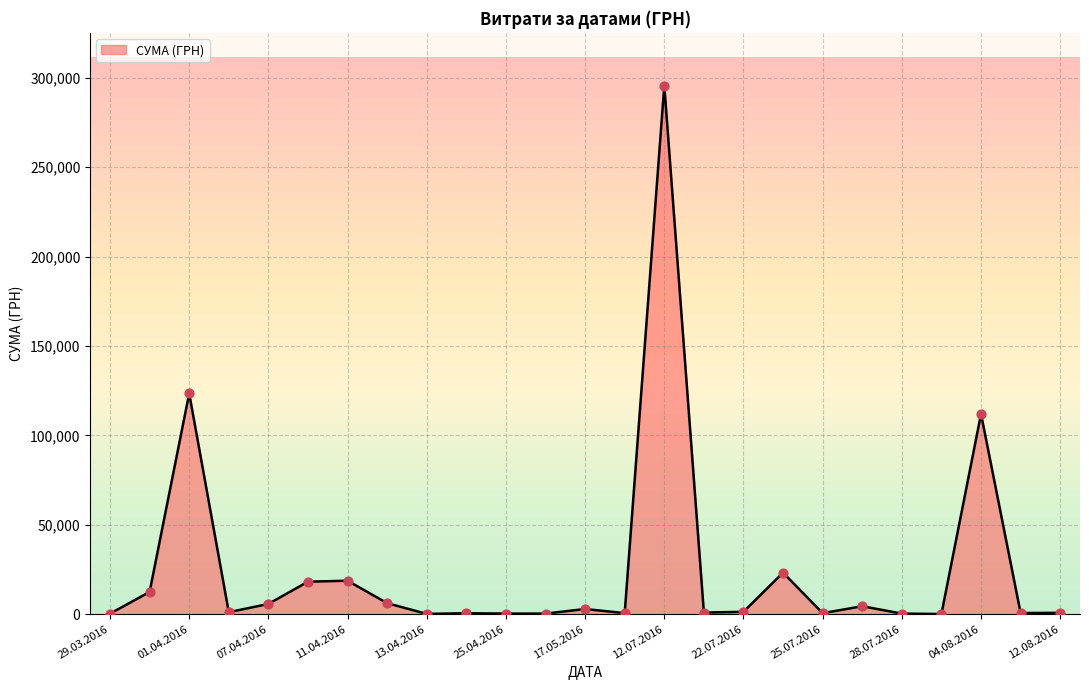

What is the difference between the maximum and minimum values?

295540.8